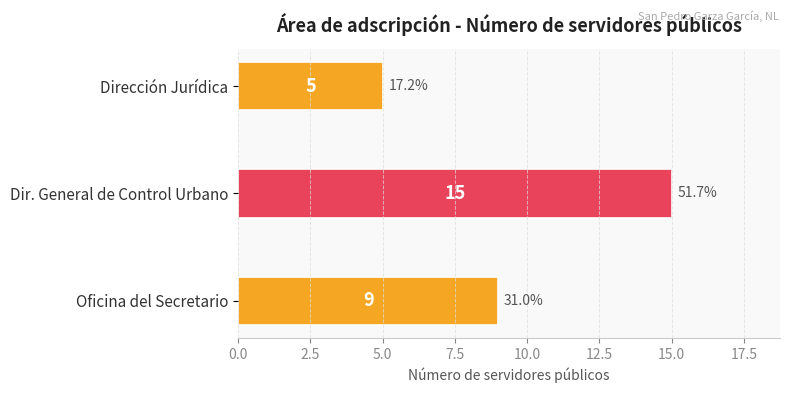

Reading bottom to top, what are all the values shown in this chart?

Oficina del Secretario=9	Dir. General de Control Urbano=15	Dirección Jurídica=5